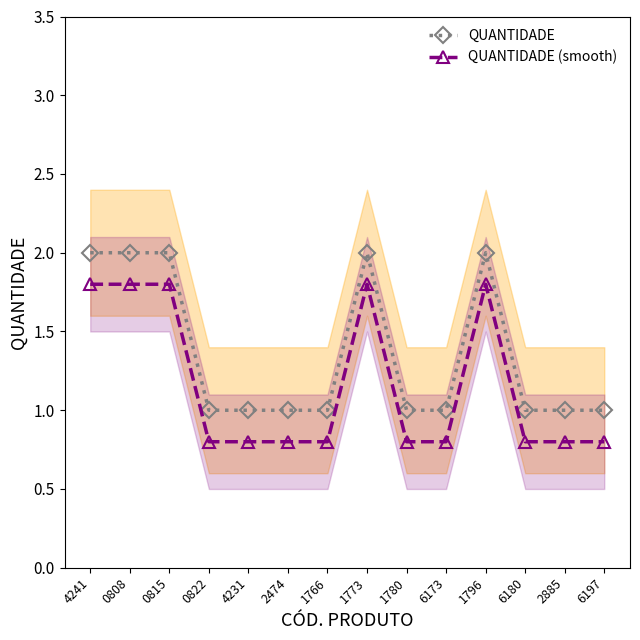

What is the total value across all series at 1766?

1.8